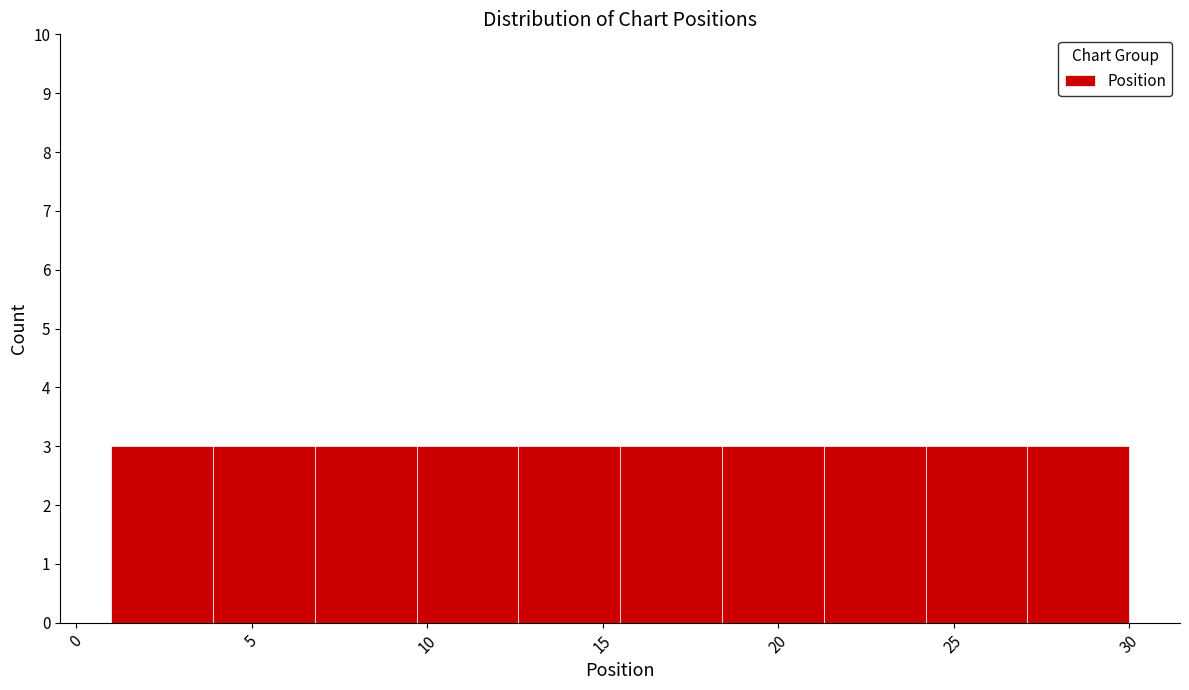

What is the height of the bar covering 24.2 to 27.1 on the x-axis? Neither the bar edges nor the heights are printed on the chart, so give them approximately, as read against the axes.

3